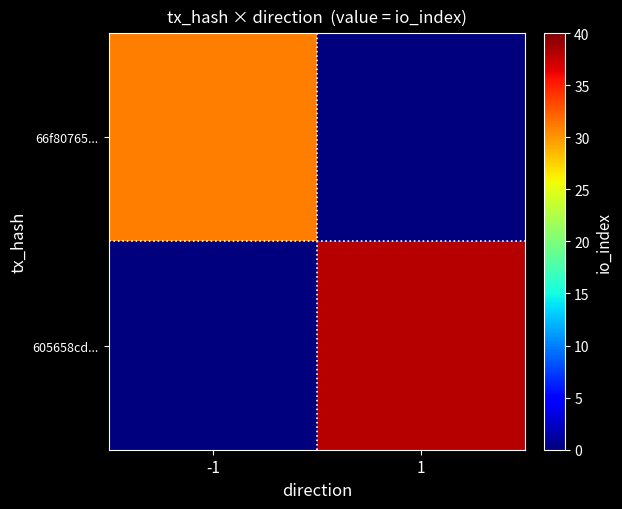

Between 1 and -1, which is larger?

-1